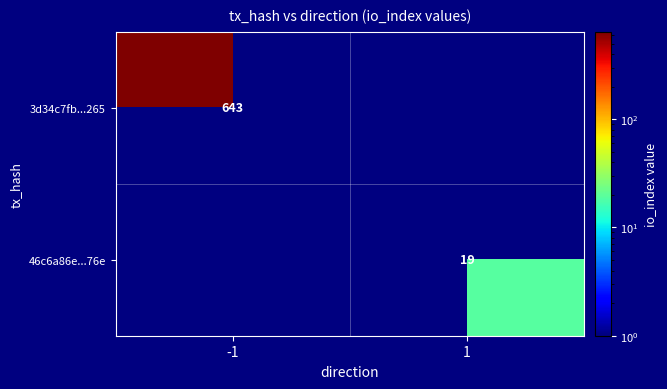

Is it true that 3d34c7fb...265 equals 337.3 at -1?

False